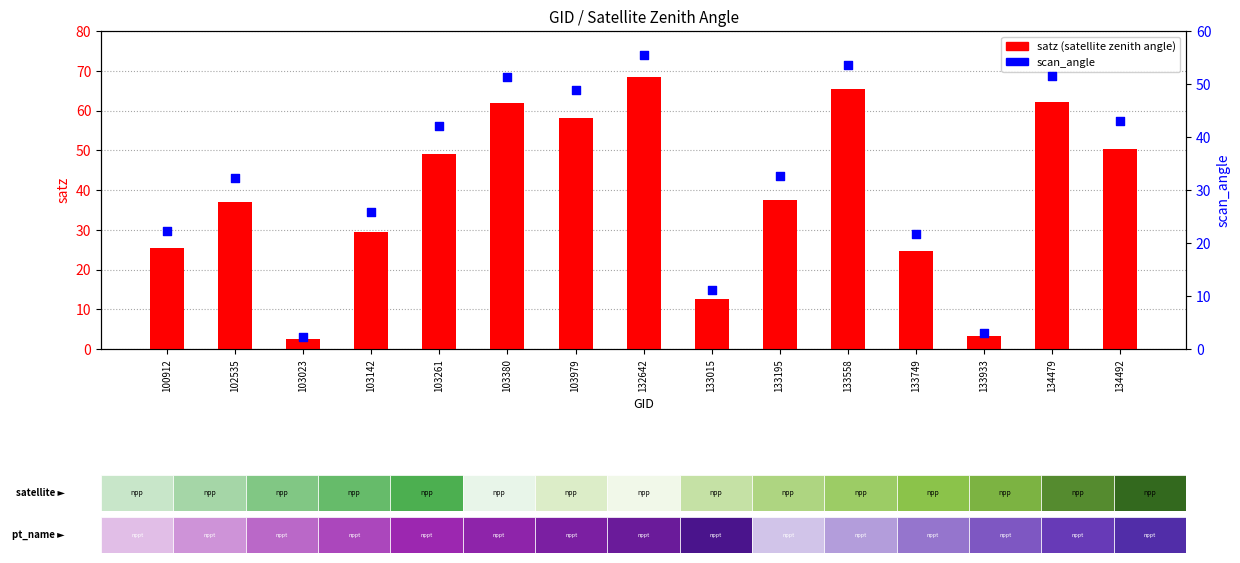

What are all the series names shown in the legend?

satz (satellite zenith angle), scan_angle